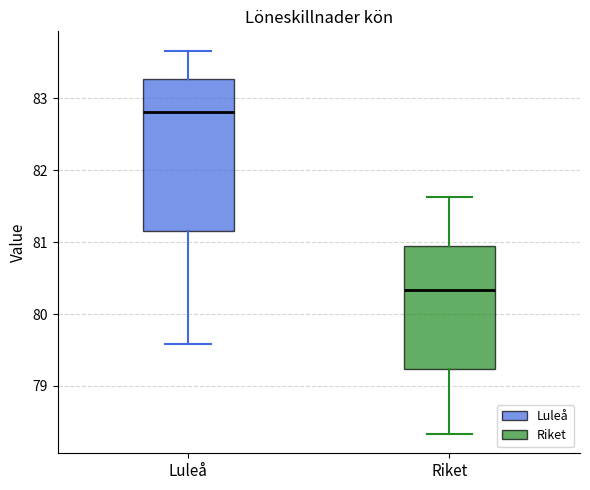

Reading left to right, transcribe this box plot: for each box, give where its median line is, the range the box spans, and where its two whiskers end, as read against the y-axis. The values are not printed on the chart, so give them approximately, as read against the axis.

Luleå: median 82.8, box 81.2 to 83.3, whiskers 79.6 to 83.7
Riket: median 80.3, box 79.2 to 80.9, whiskers 78.3 to 81.6